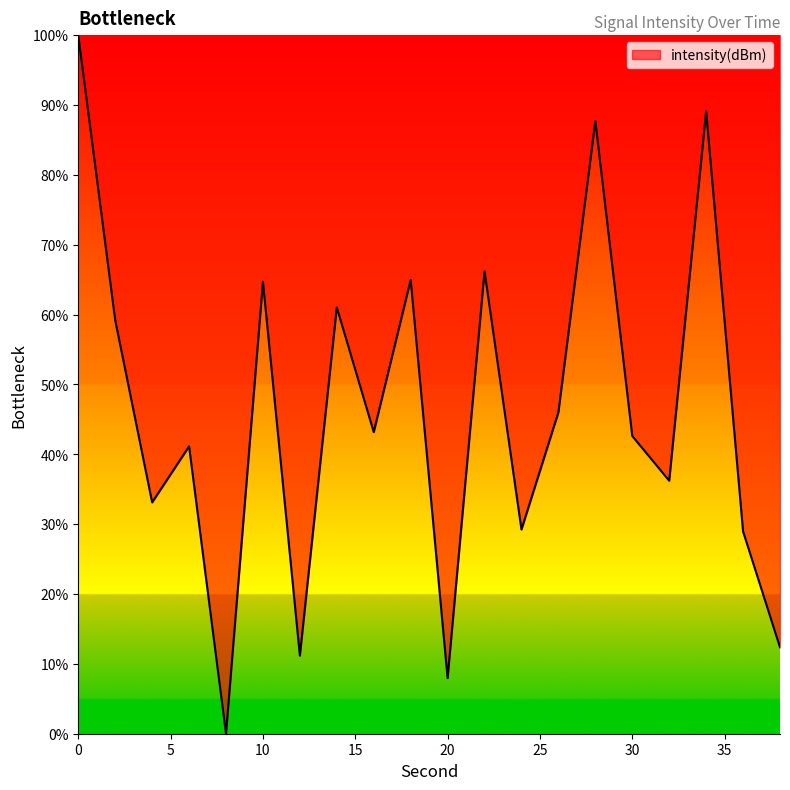

What is the maximum value shown in the chart?

100.0